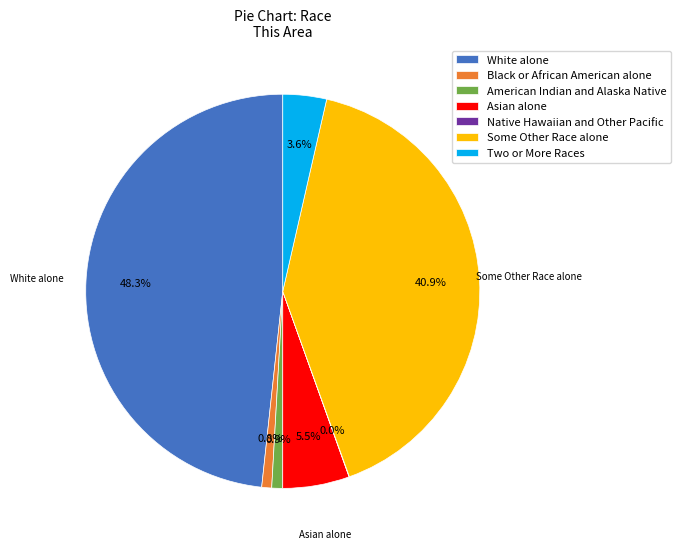

Is the sum of Black or African American alone and White alone greater than half?

No